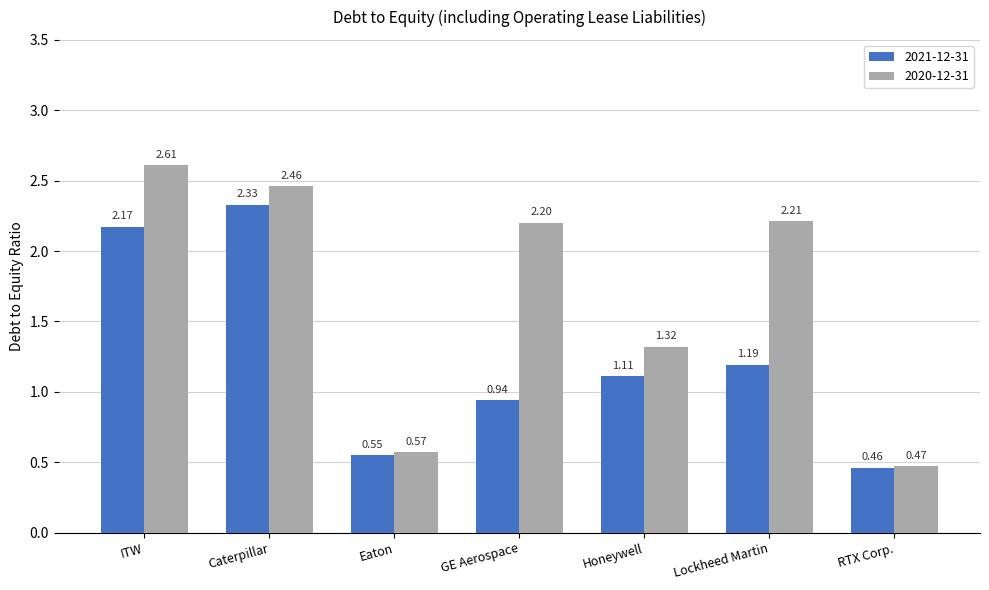

Rank the categories by 2021-12-31 value from highest to lowest.

Caterpillar, ITW, Lockheed Martin, Honeywell, GE Aerospace, Eaton, RTX Corp.